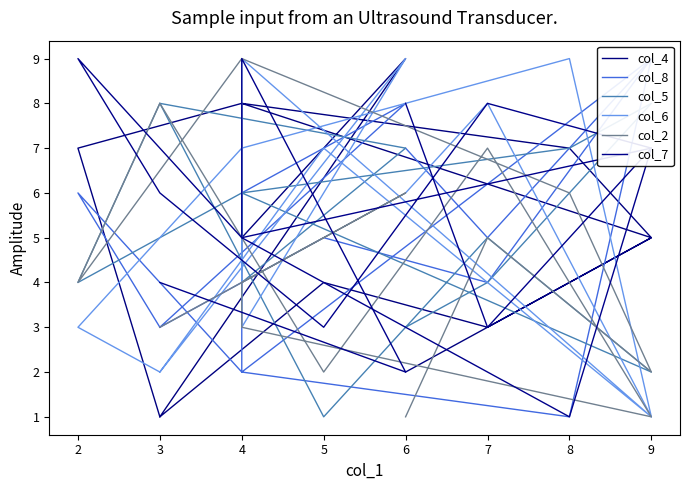

At which label is col_7 closest to 5?

4